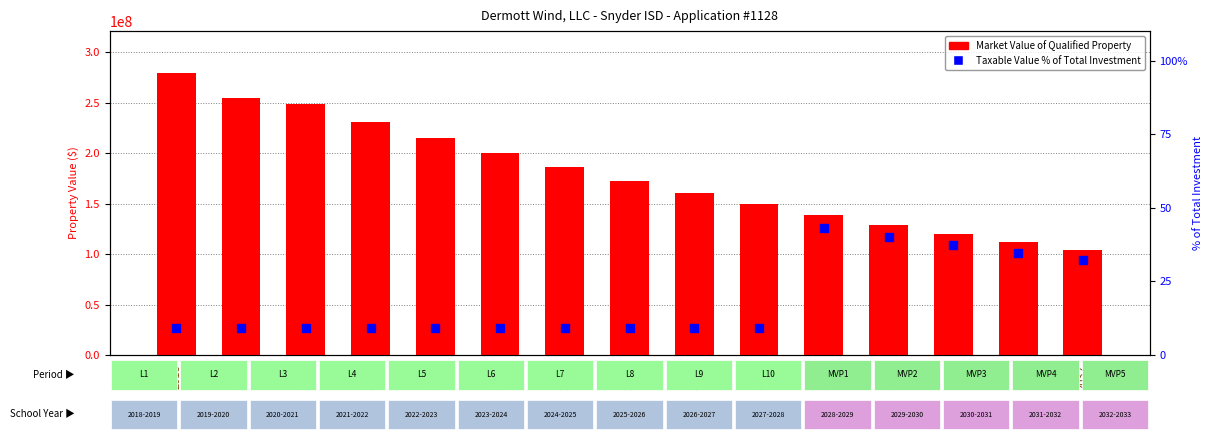

At how many categories does at least one series exceed 266625975?

1